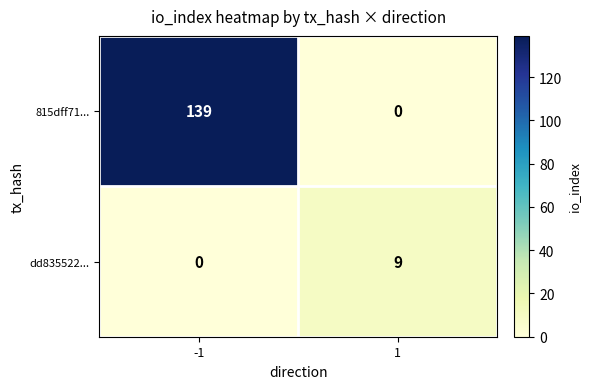

Rank the series by their average value, from lowest to highest.

dd835522..., 815dff71...